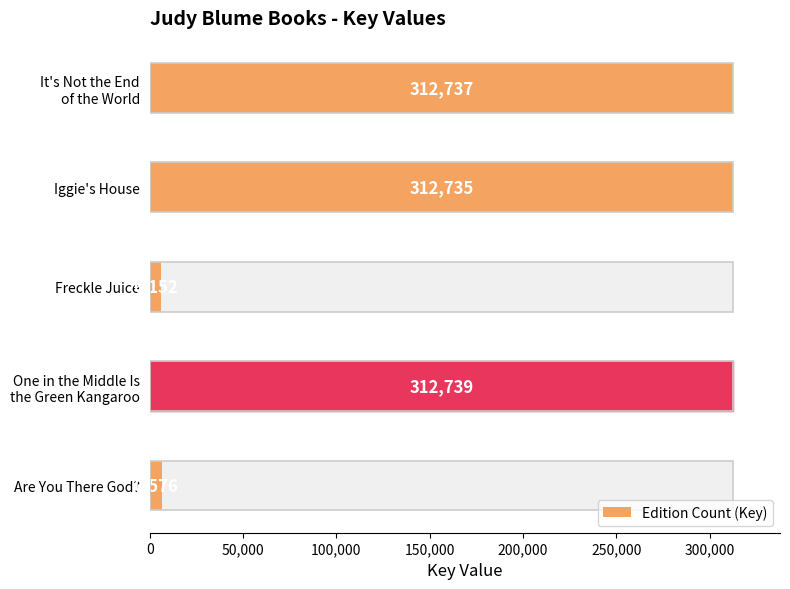

What position from the left is It's Not the End of the World?

5